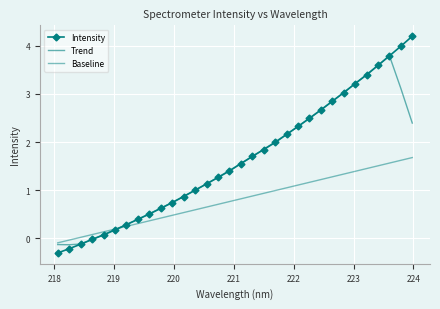

What are all the series names shown in the legend?

Intensity, Trend, Baseline